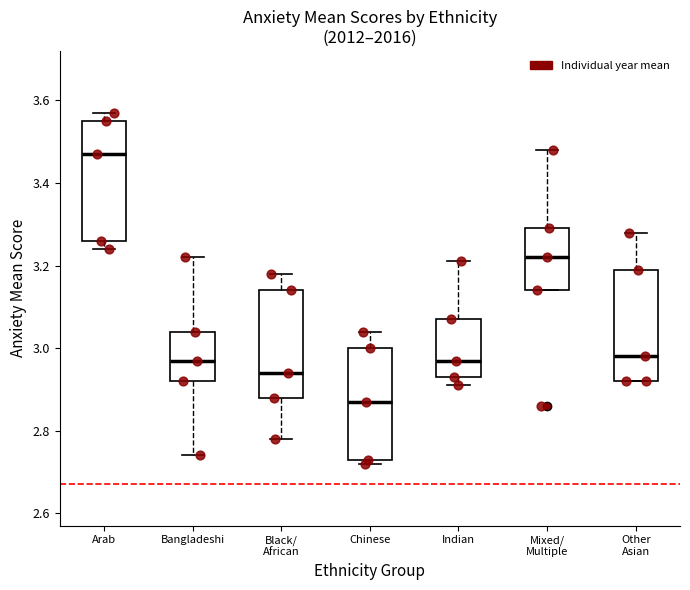

Which box has the highest median line?

Arab